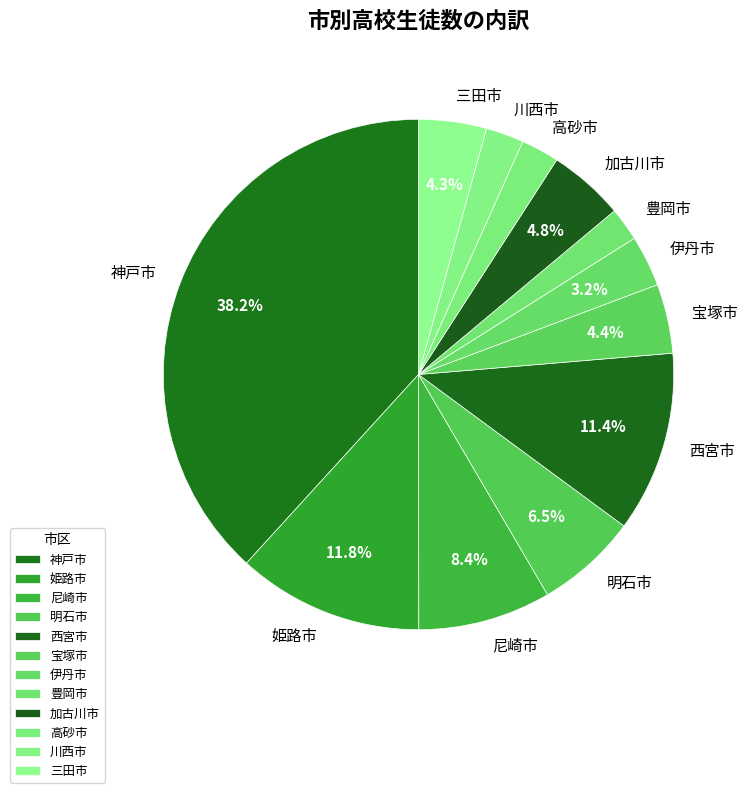

Which category has the biggest portion of the pie?

神戸市